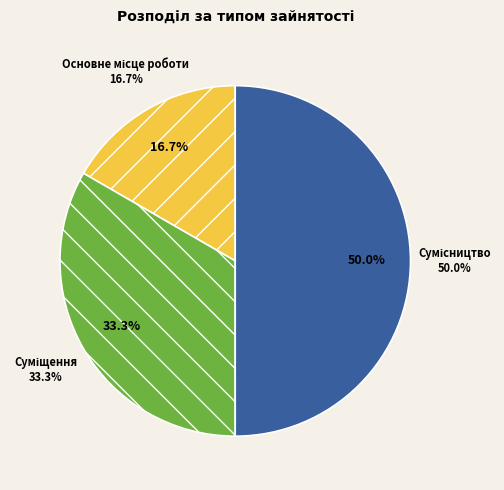

What is the change in value from Суміщення to Сумісництво?

+1